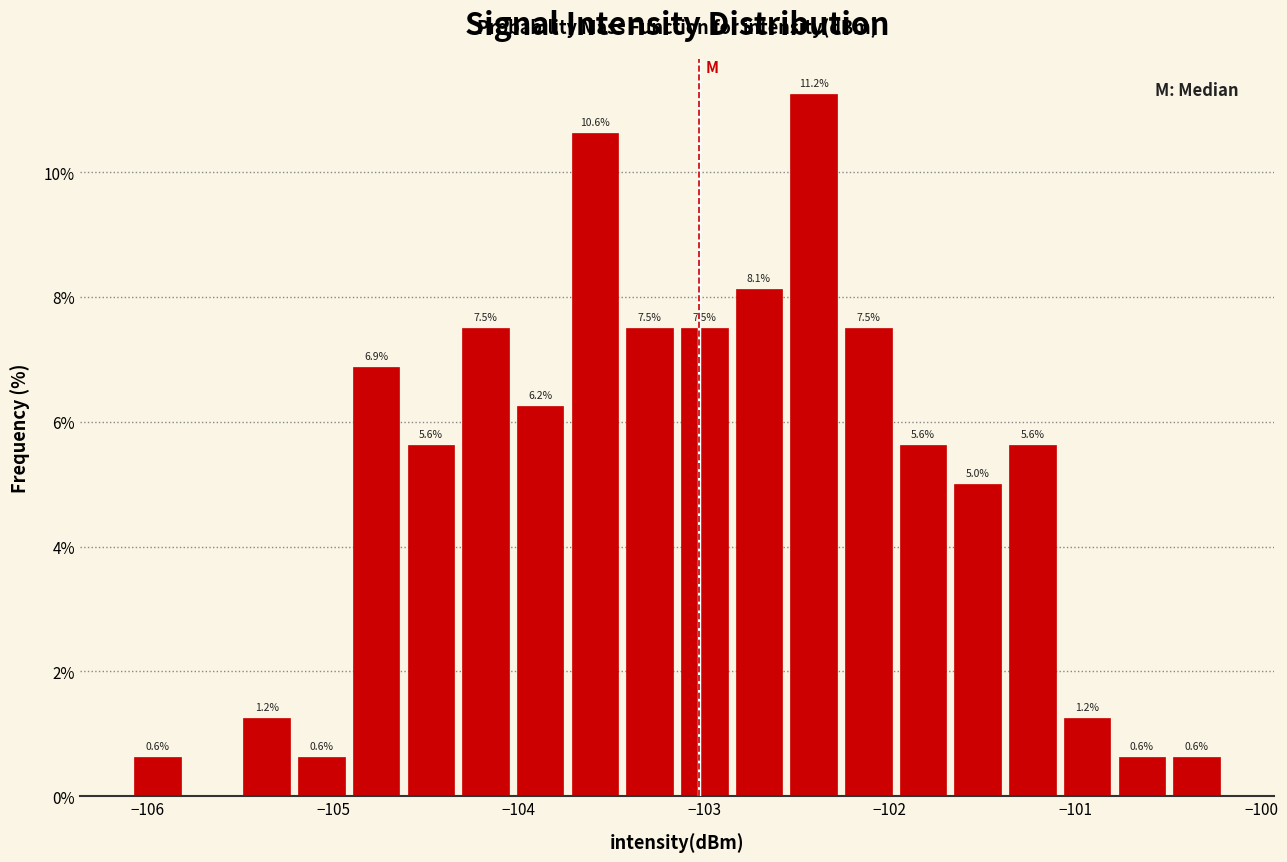

Around what value on the x-axis is the tallest bar? Give the approximate position of its centre, as read against the axis.

-102.4